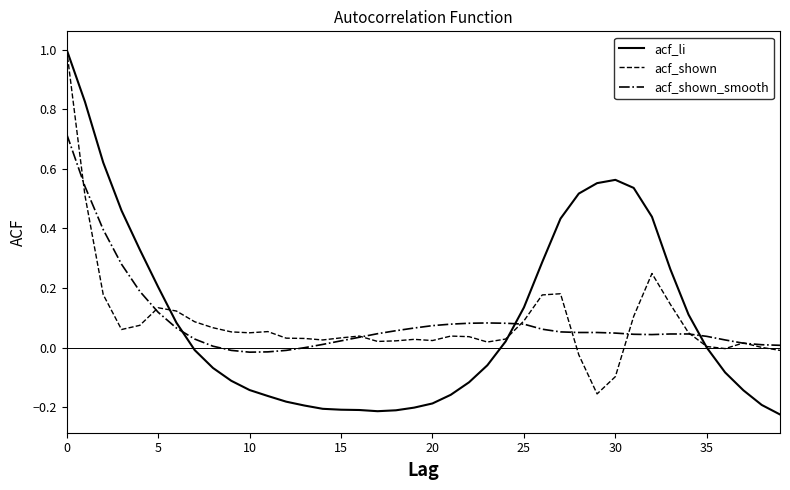

What is the maximum value shown in the chart?

1.0